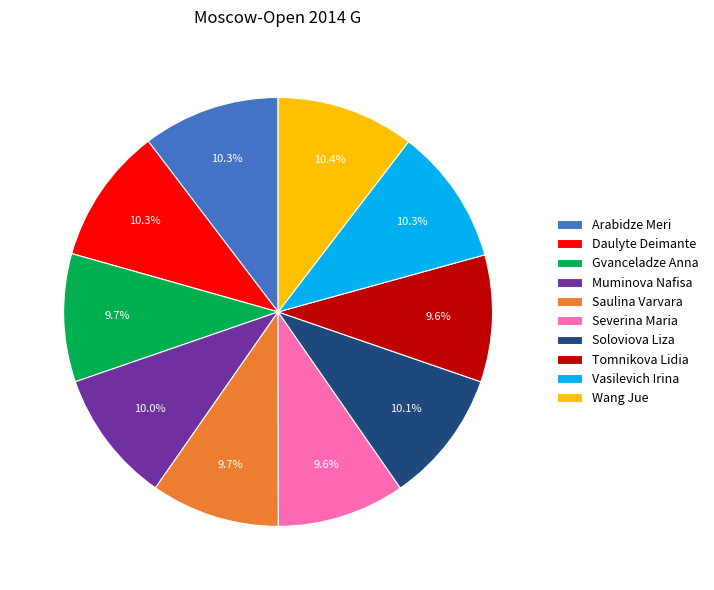

Is there a majority slice in this chart?

No